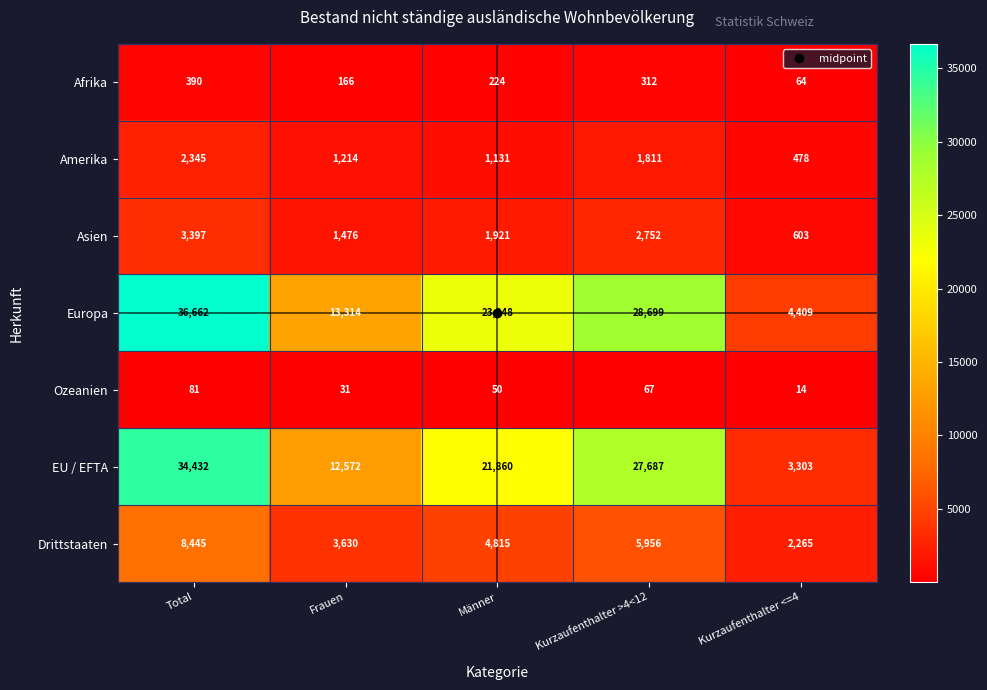

Which series has the widest spread of values?

Europa